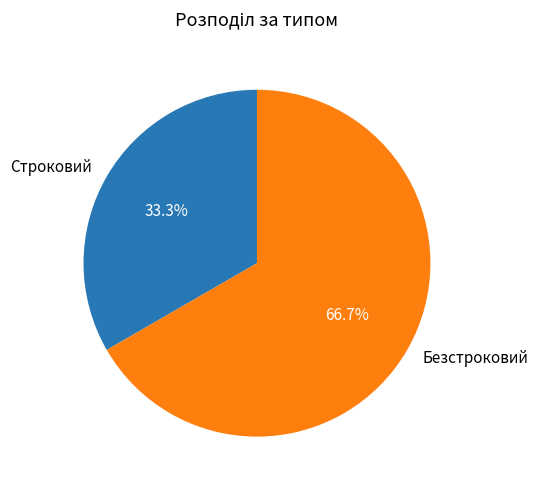

Which slice is the smallest?

Строковий